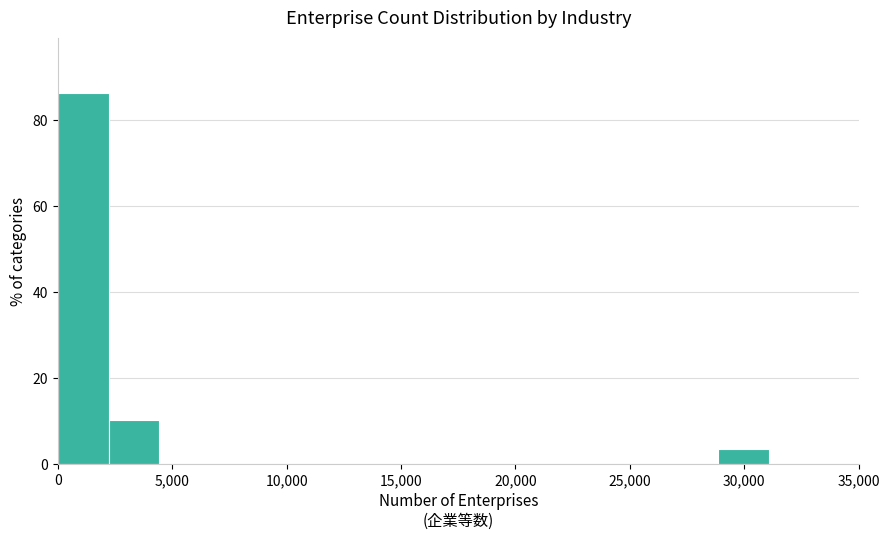

Reading left to right, list every bar in this chart as the range it spans on the x-axis followed by its height. Neither the bar edges nor the heights are printed on the chart, so give them approximately, as read against the axes.

0 to 2000: 86
2000 to 4500: 10
4500 to 6500: 0
6500 to 9000: 0
9000 to 11000: 0
11000 to 13500: 0
13500 to 15500: 0
15500 to 18000: 0
18000 to 20000: 0
20000 to 22000: 0
22000 to 24500: 0
24500 to 26500: 0
26500 to 29000: 0
29000 to 31000: 4